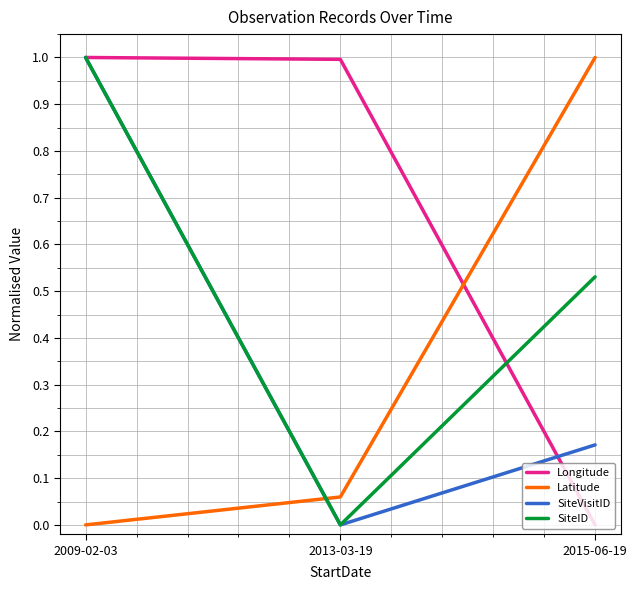

Rank the categories by Latitude value from lowest to highest.

2009-02-03, 2013-03-19, 2015-06-19